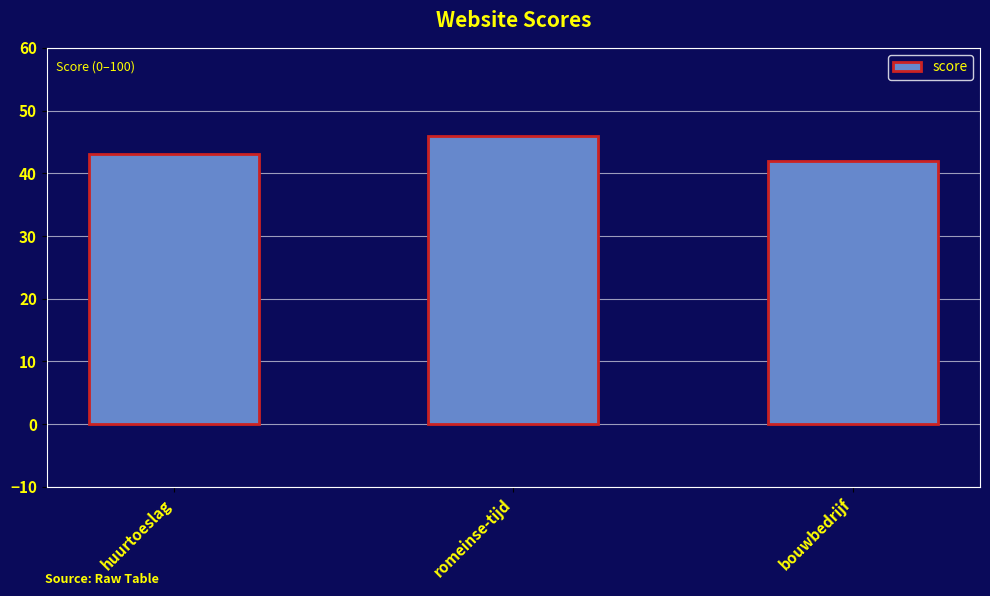

How many data points are less than 43?

1